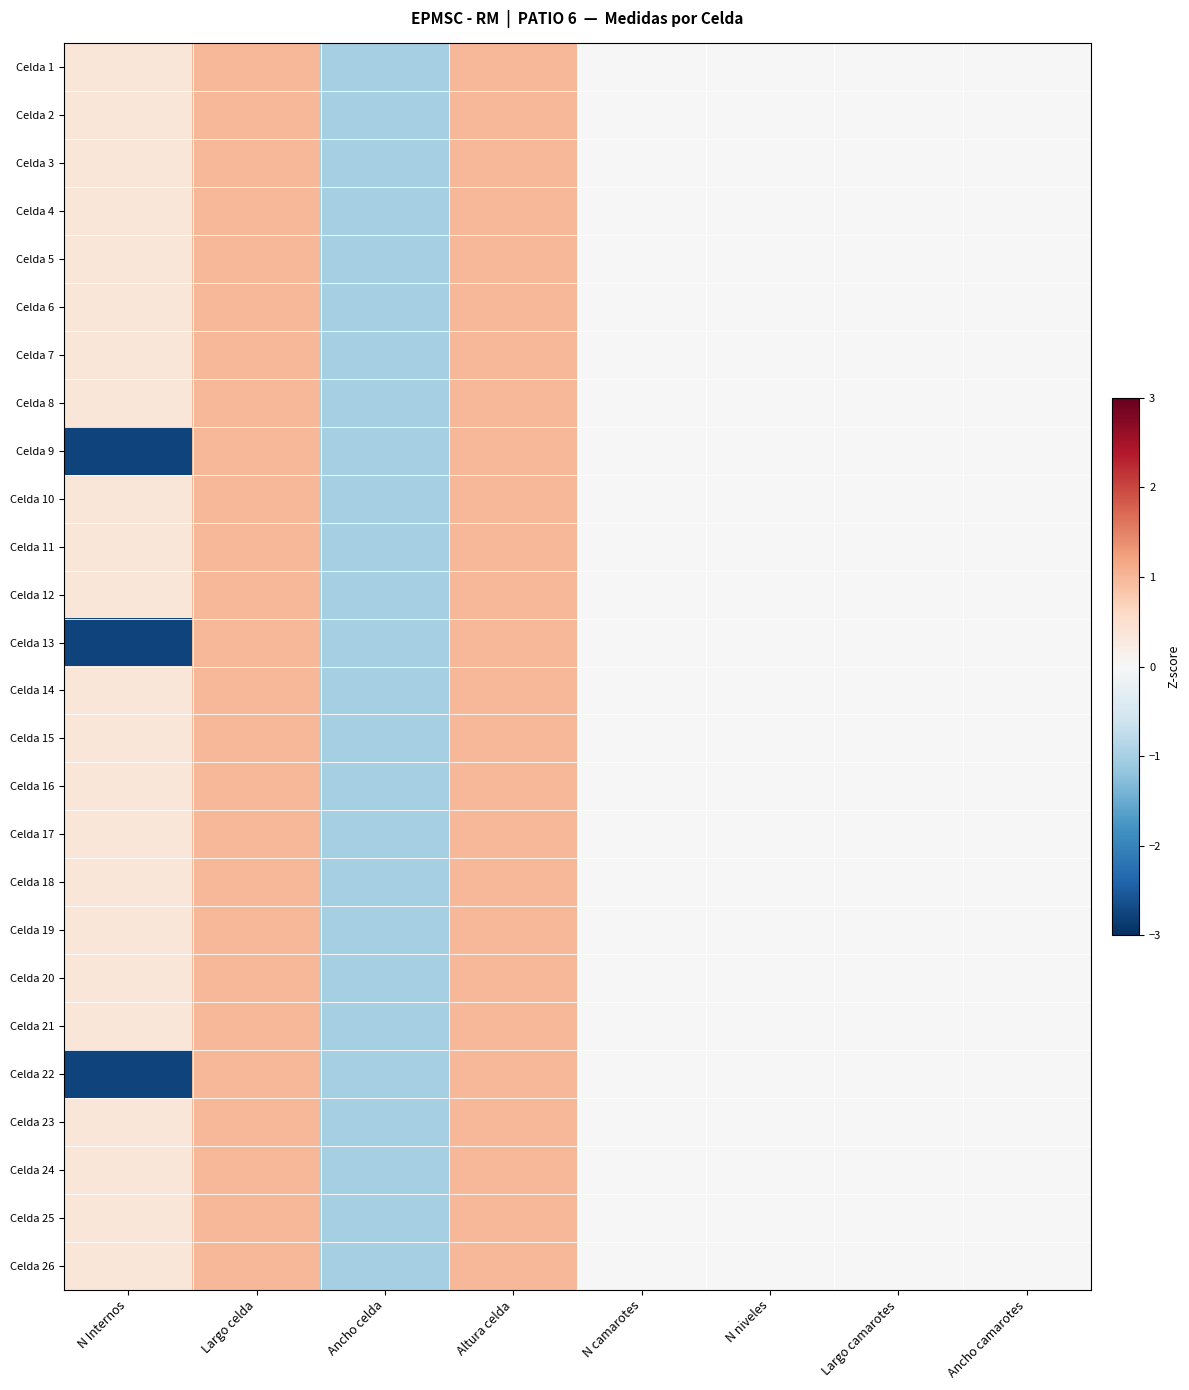

At how many categories does at least one series exceed -2?

8